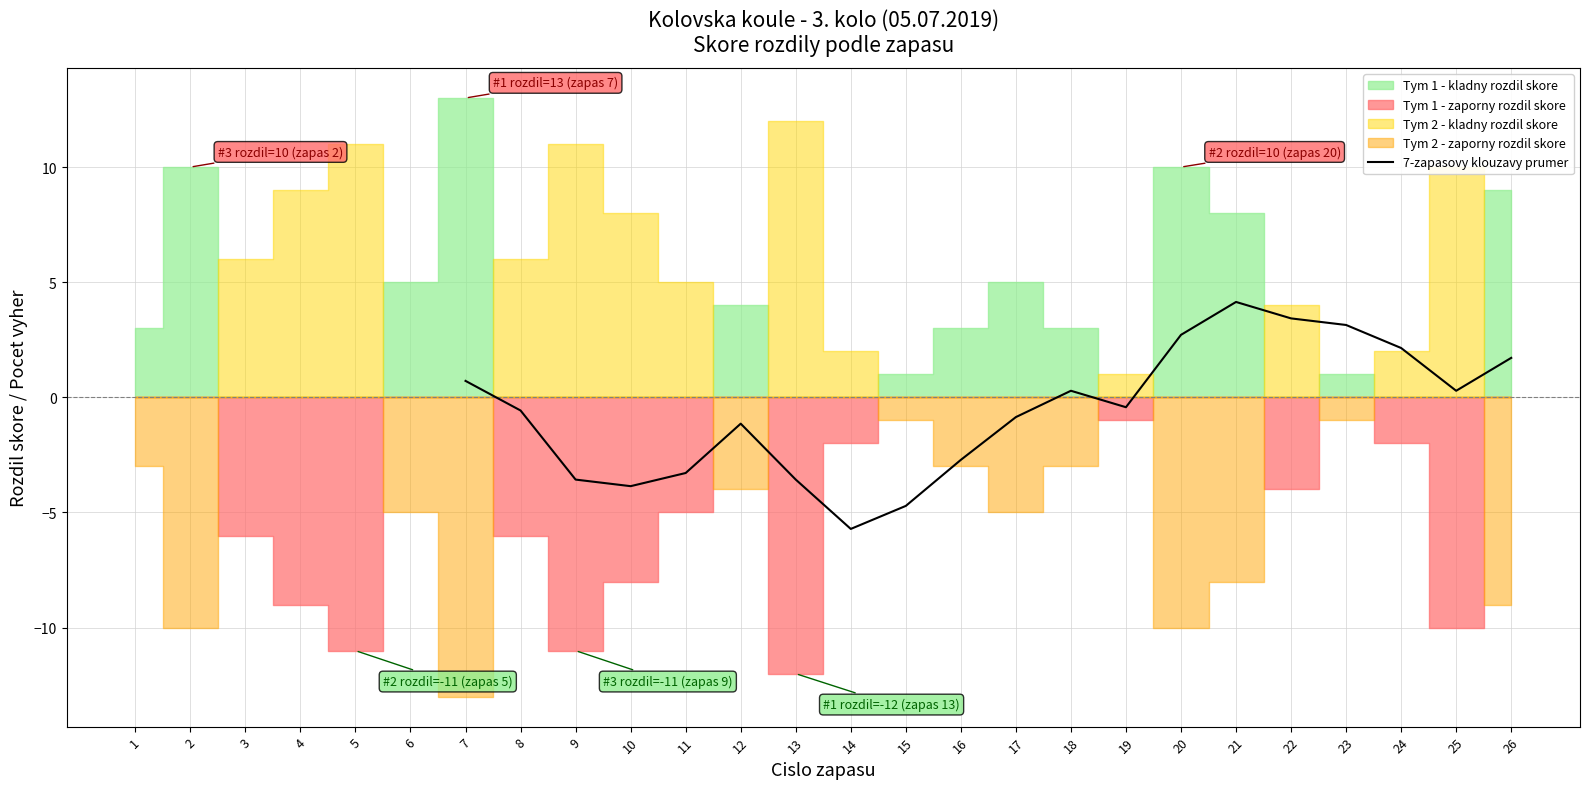

What is the highest value of the 7-zapasovy klouzavy prumer series?

4.1